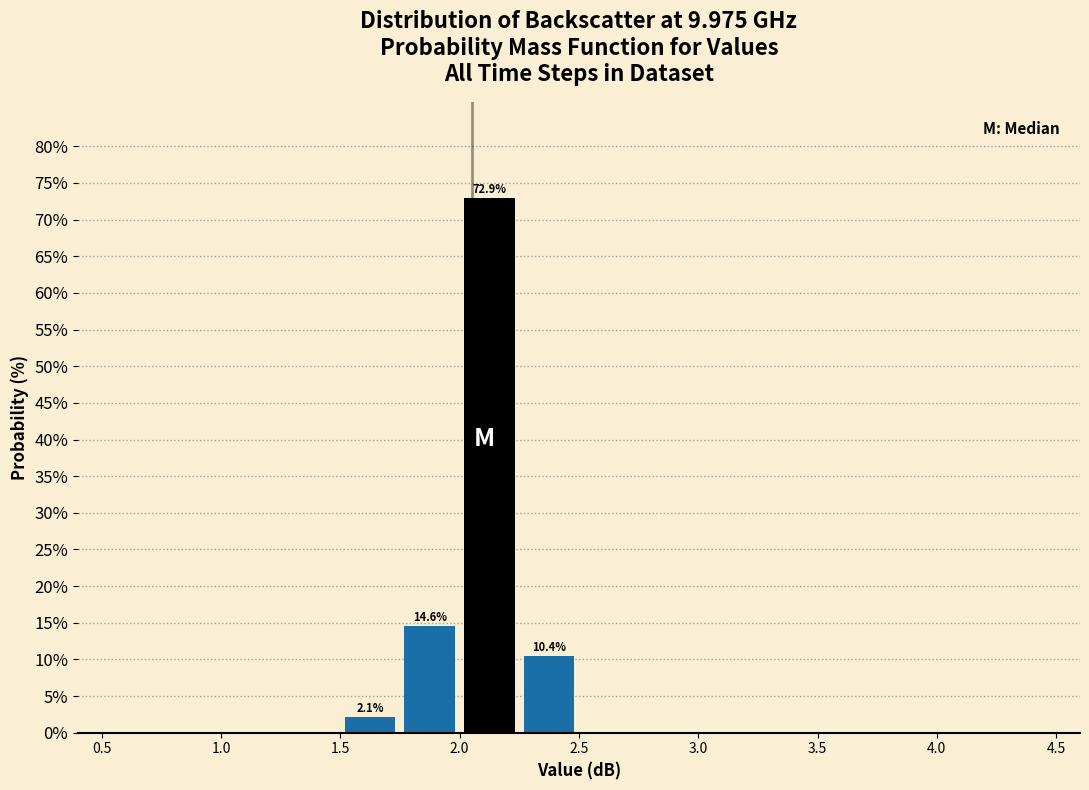

Which range on the x-axis has the tallest bar?

2.00 to 2.25